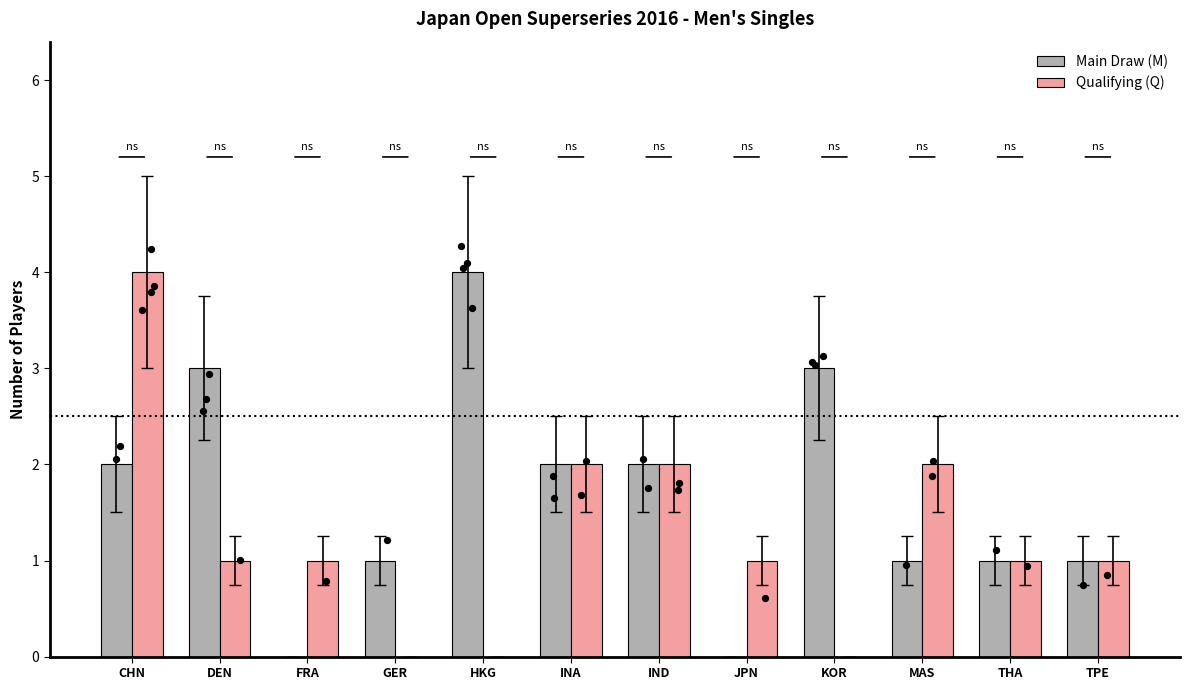

What are all the series names shown in the legend?

Main Draw (M), Qualifying (Q)